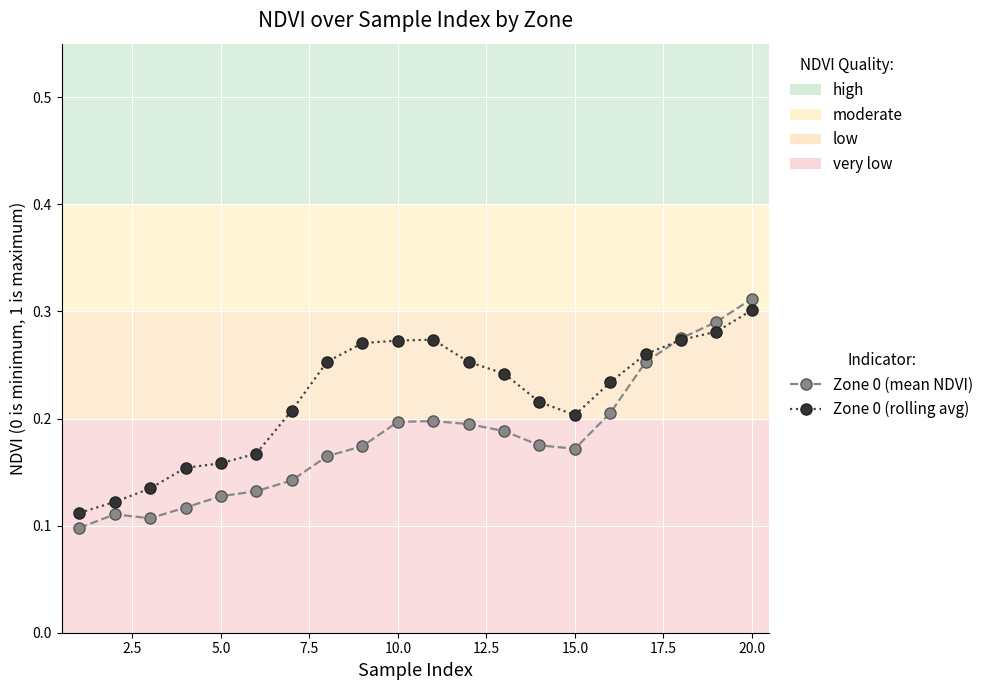

Rank the series by their average value, from lowest to highest.

Zone 0 (mean NDVI), Zone 0 (rolling avg)